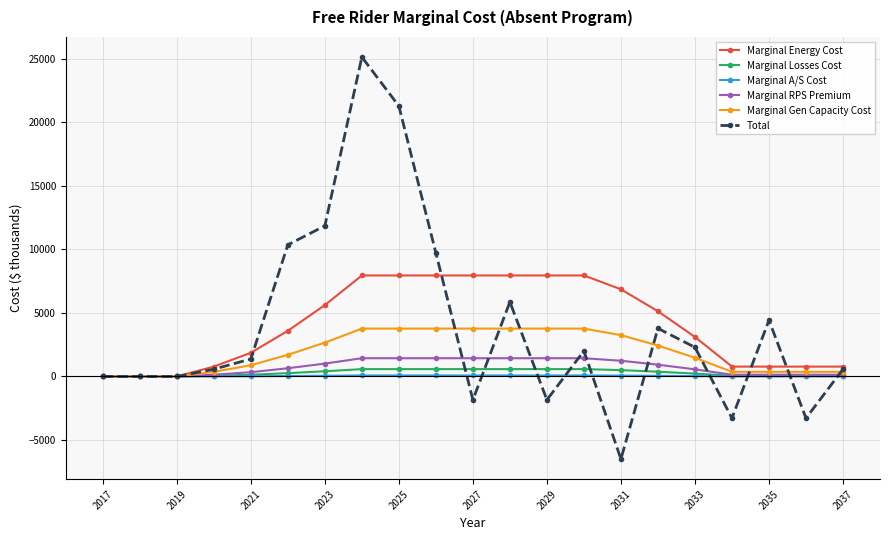

Does the chart have visible grid lines?

Yes